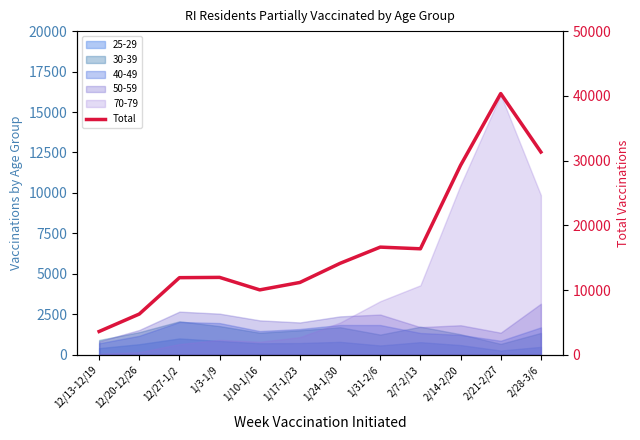

What is the difference between the values at 2/7-2/13 and 2/14-2/20?

12891